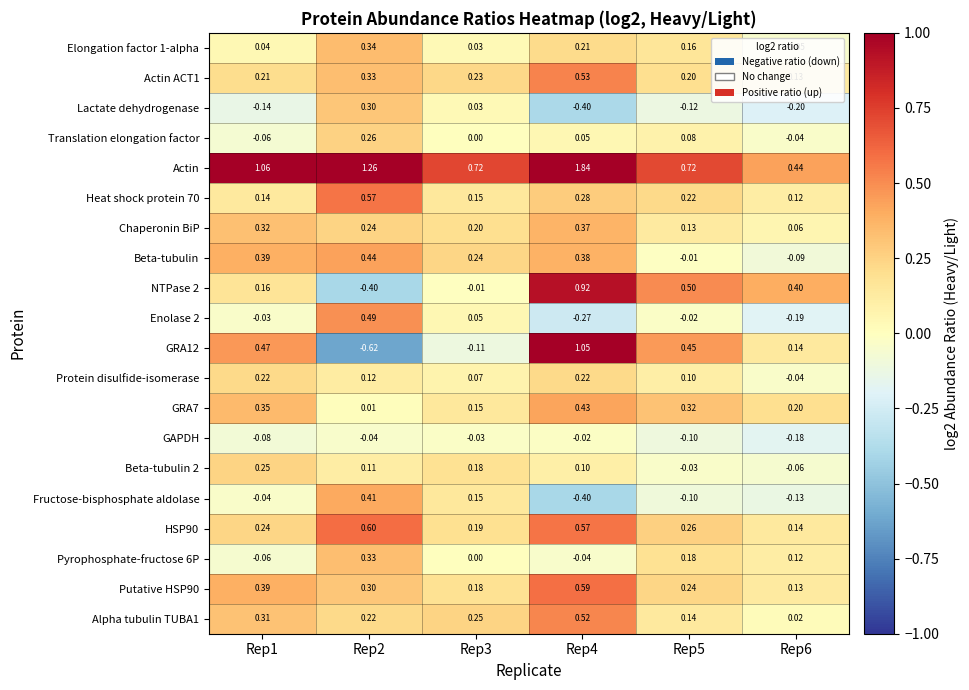

Which series has the largest total across all categories?

Actin